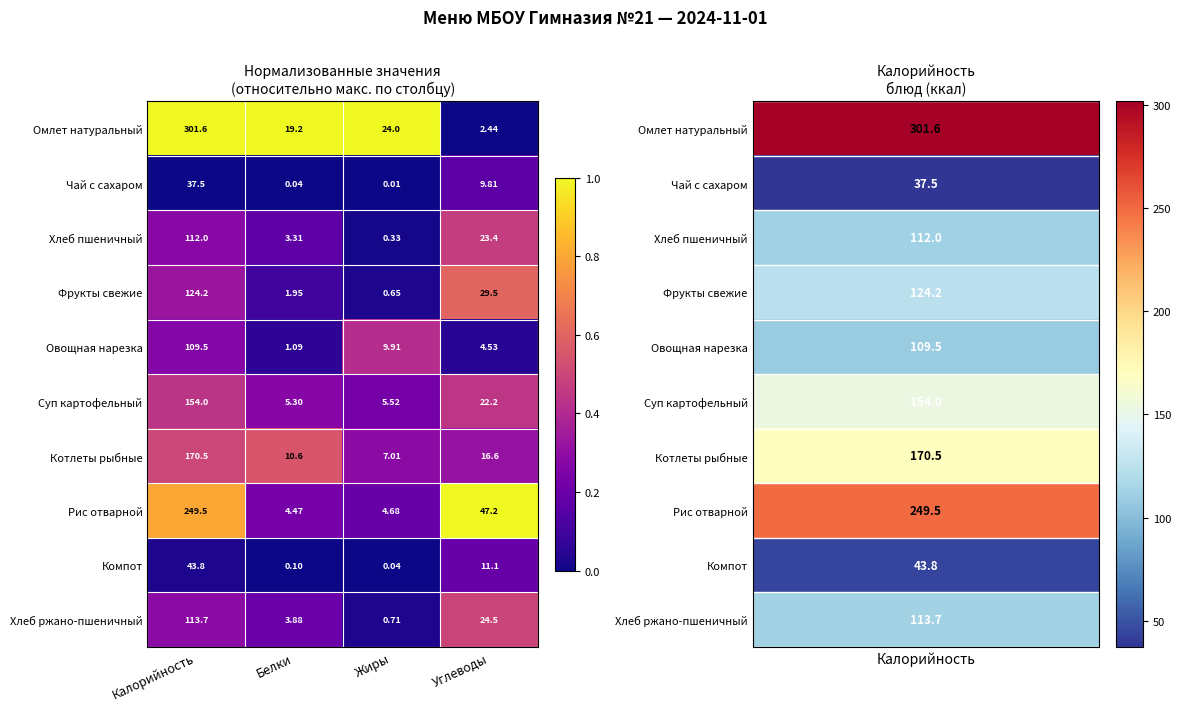

At how many categories does at least one series exceed 0?

4